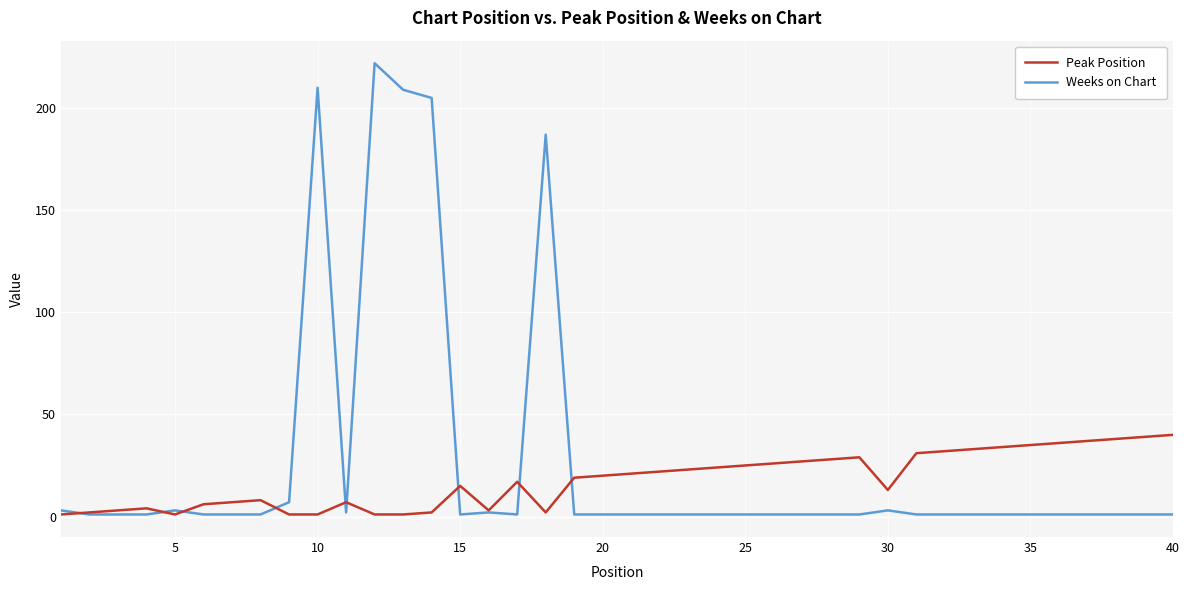

What is the difference between the maximum and second lowest values in the Peak Position series?

39